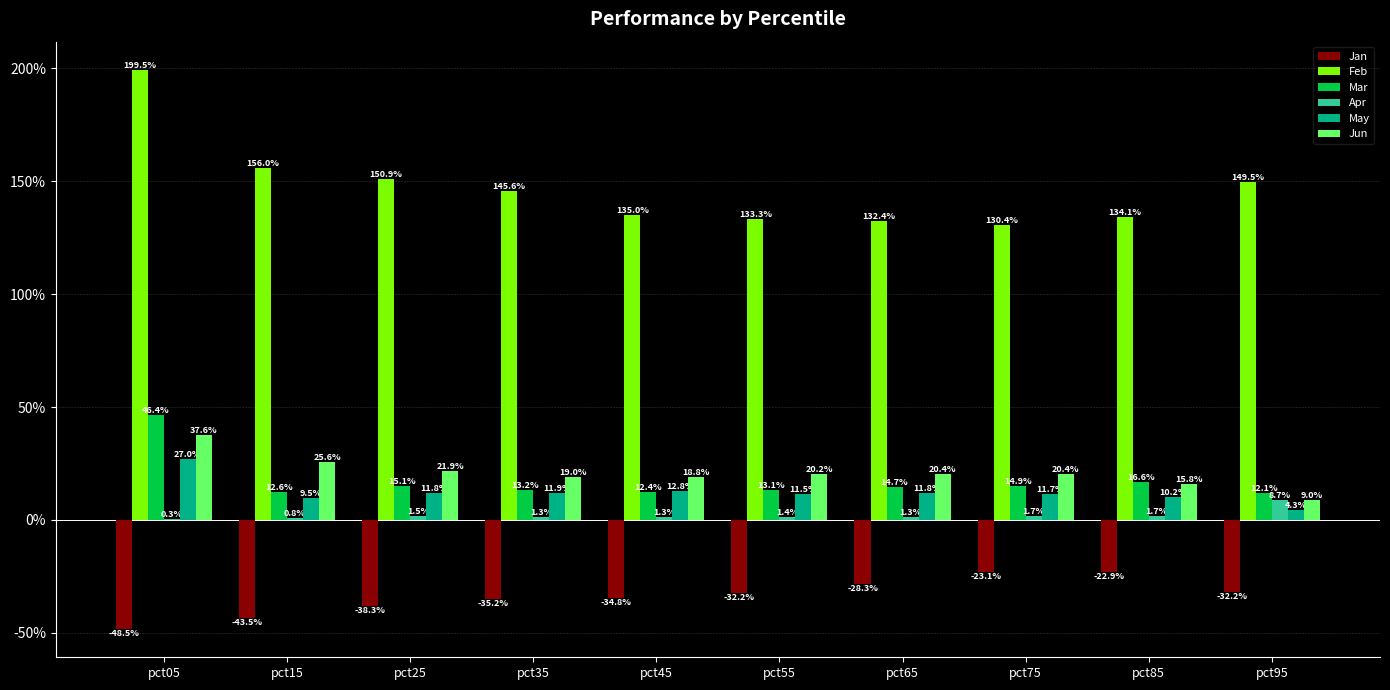

List the series in order of their peak value, highest first.

Feb, Mar, Jun, May, Apr, Jan